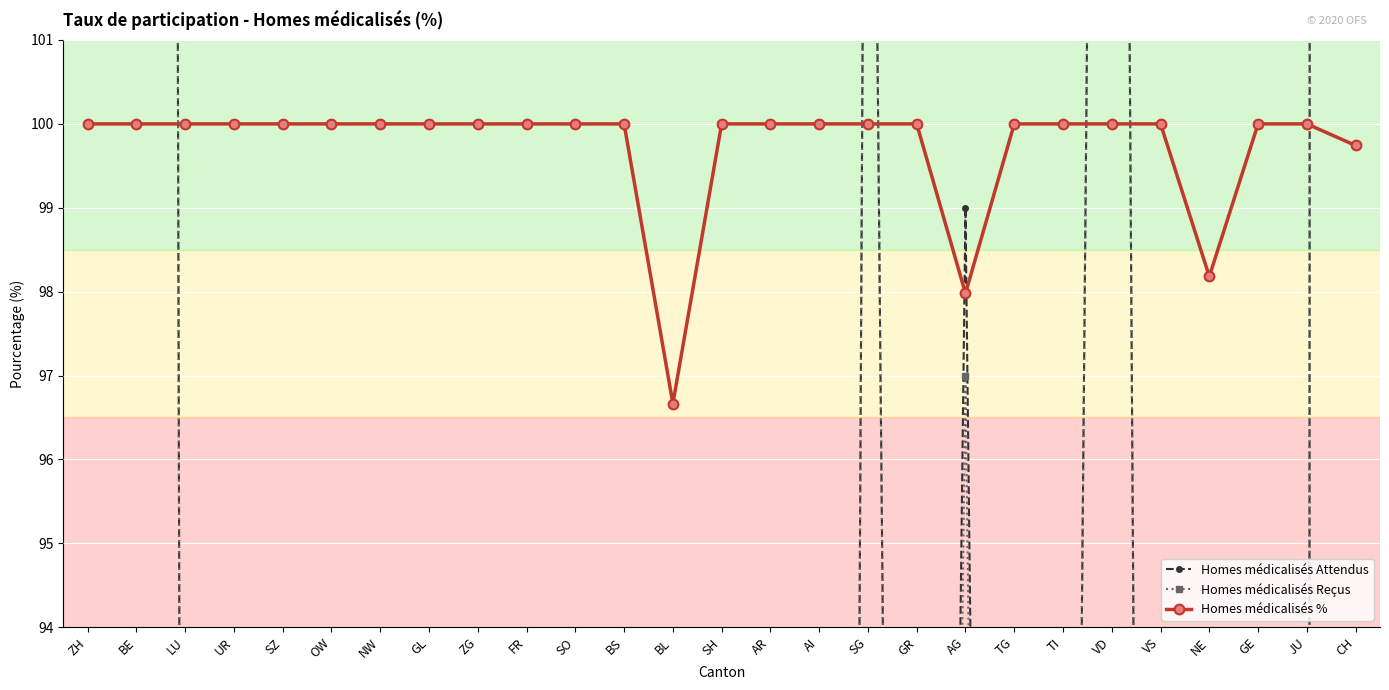

Reading left to right, transcribe all the data shown in this chart.

Homes médicalisés Attendus: 234.0	298.0	66.0	10.0	29.0	8.0	7.0	6.0	15.0	42.0	47.0	39.0	30.0	18.0	26.0	3.0	113.0	51.0	99.0	49.0	69.0	134.0	44.0	55.0	50.0	11.0	1553.0
Homes médicalisés Reçus: 234.0	298.0	66.0	10.0	29.0	8.0	7.0	6.0	15.0	42.0	47.0	39.0	29.0	18.0	26.0	3.0	113.0	51.0	97.0	49.0	69.0	134.0	44.0	54.0	50.0	11.0	1549.0
Homes médicalisés %: 100.0	100.0	100.0	100.0	100.0	100.0	100.0	100.0	100.0	100.0	100.0	100.0	96.7	100.0	100.0	100.0	100.0	100.0	98.0	100.0	100.0	100.0	100.0	98.2	100.0	100.0	99.7